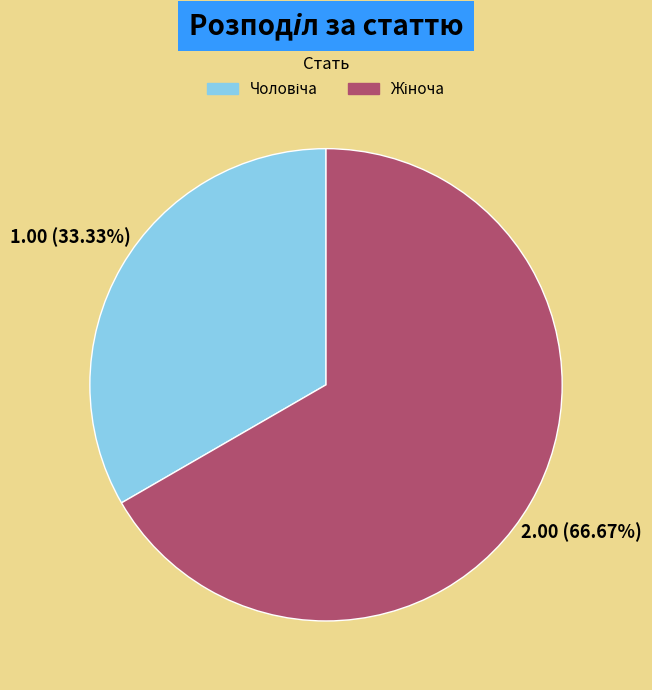

Does any single category account for the majority?

Yes